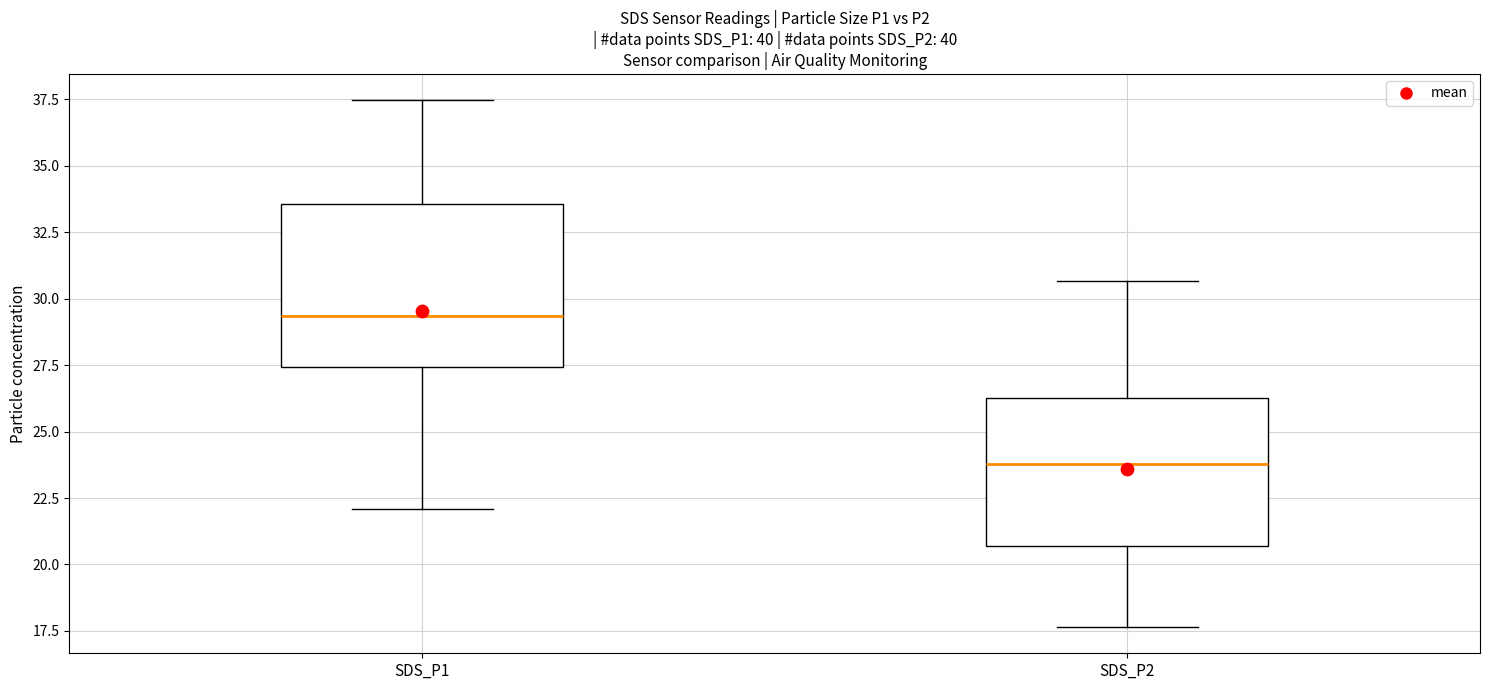

Reading left to right, read every box against the y-axis: the position of its median line, the range the box covers, and the ends of its whiskers. The values are not printed on the chart, so give them approximately, as read against the axis.

SDS_P1: median 29.5, box 27.5 to 33.5, whiskers 22.0 to 37.5
SDS_P2: median 24.0, box 20.5 to 26.5, whiskers 17.5 to 30.5